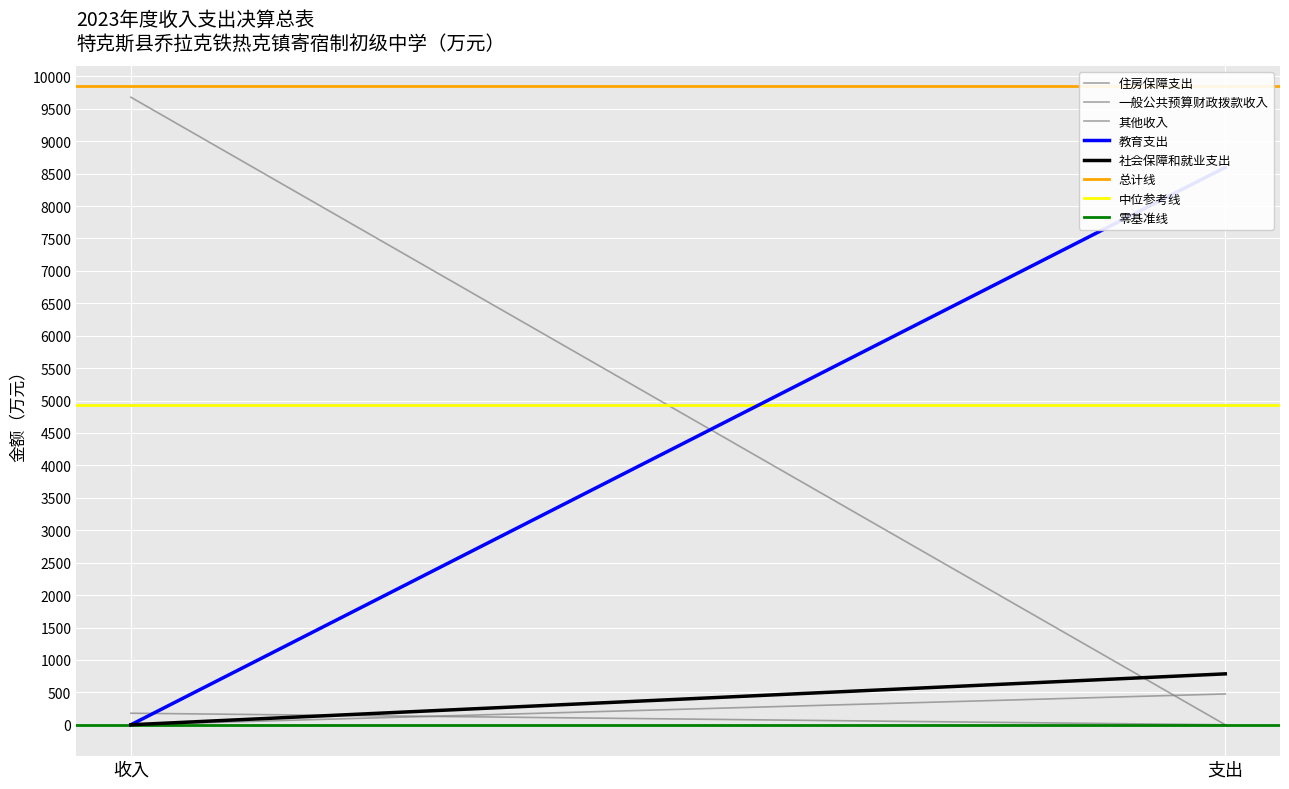

Reading left to right, list all the values displayed in this chart.

教育支出: 收入=0.0	支出=8596.1
社会保障和就业支出: 收入=0.0	支出=785.2
住房保障支出: 收入=0.0	支出=475.1
一般公共预算财政拨款收入: 收入=9678.3	支出=0.0
其他收入: 收入=178.0	支出=0.0